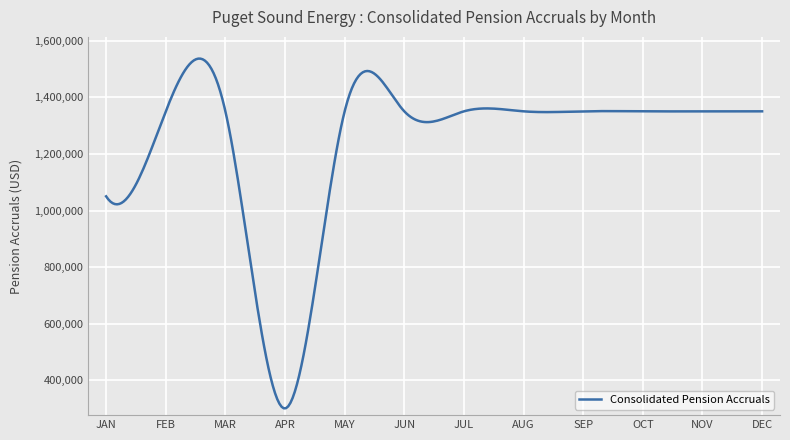

Does the chart display data point markers on the line(s)?

No